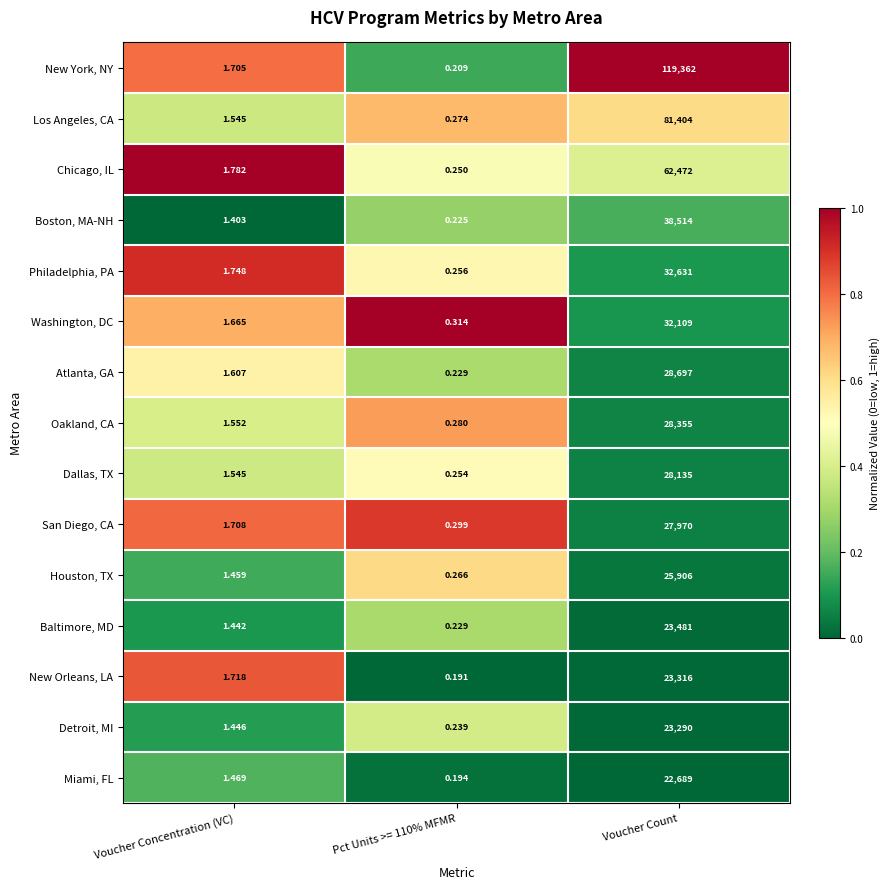

Which category has the highest value in the San Diego, CA series?

Voucher Count